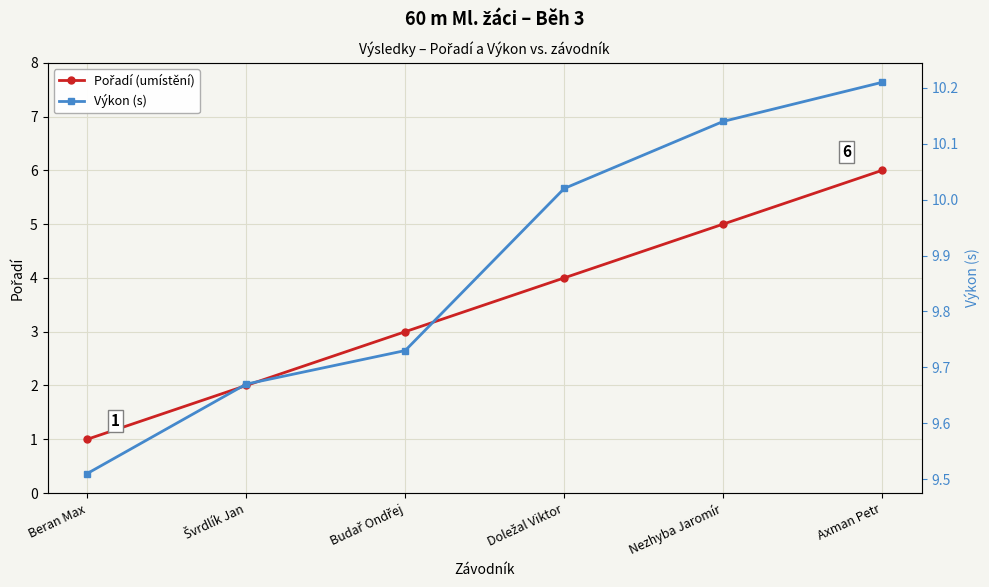

True or false: Výkon (s) and Pořadí (umístění) intersect in this chart.

False